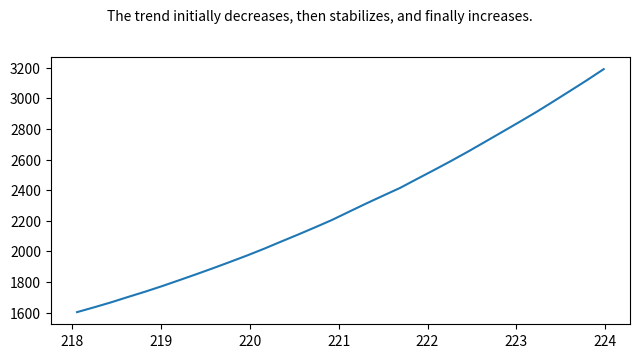

What is the maximum value shown in the chart?

3190.5